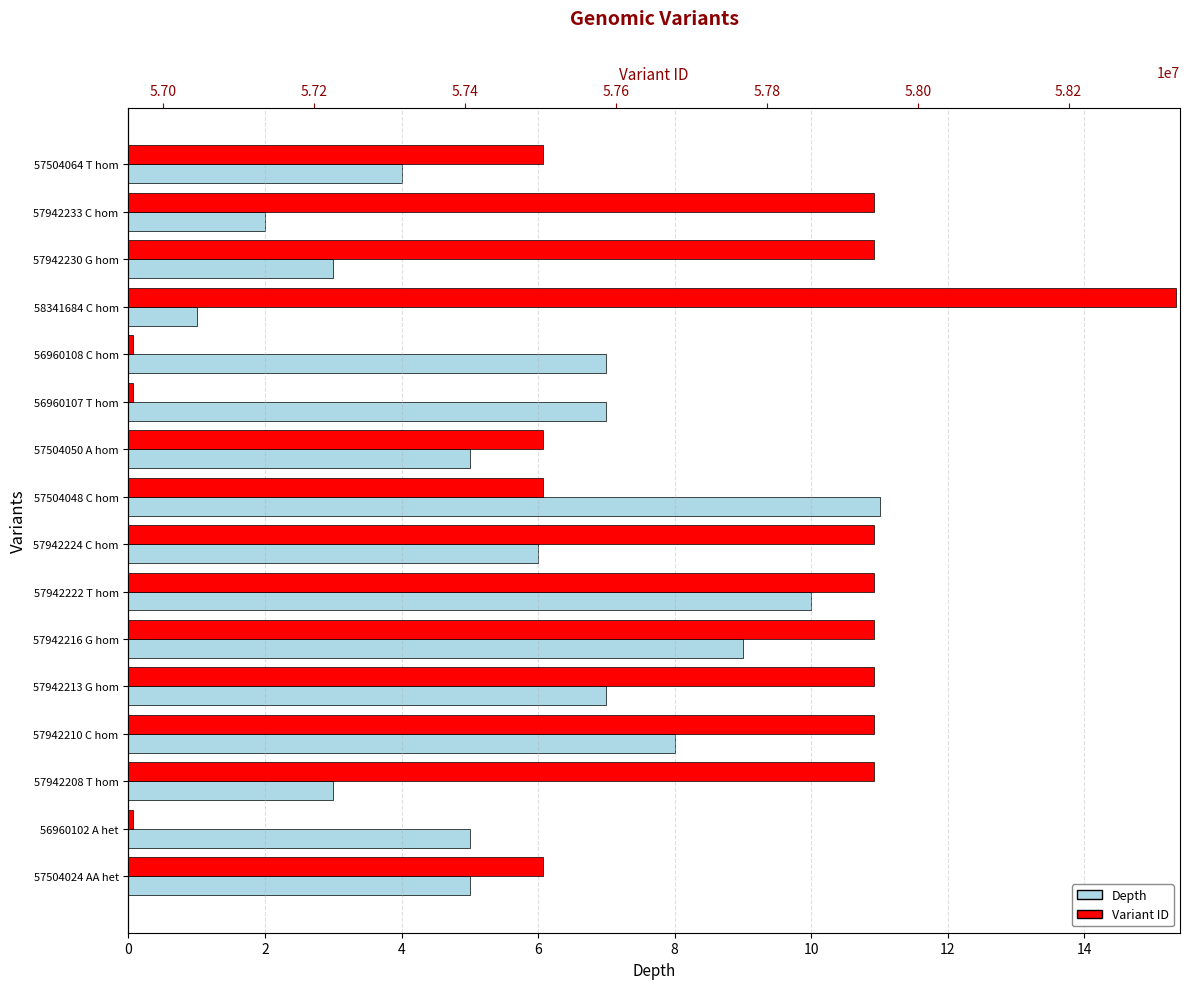

Rank the series at 57942208 T hom from lowest to highest value.

Depth, Variant ID